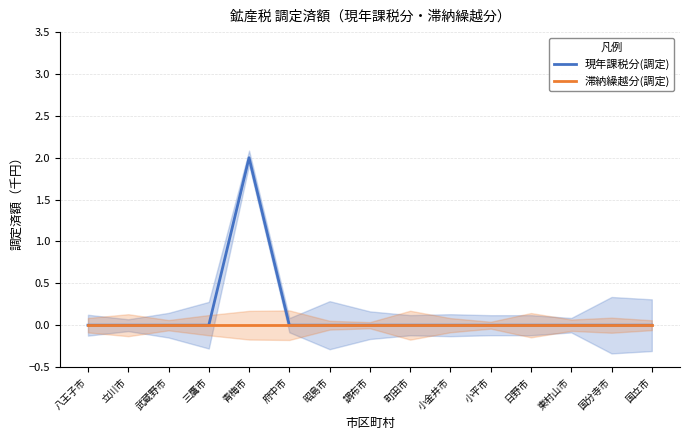

Rank the categories by 現年課税分(調定) value from lowest to highest.

八王子市, 立川市, 武蔵野市, 三鷹市, 府中市, 昭島市, 調布市, 町田市, 小金井市, 小平市, 日野市, 東村山市, 国分寺市, 国立市, 青梅市